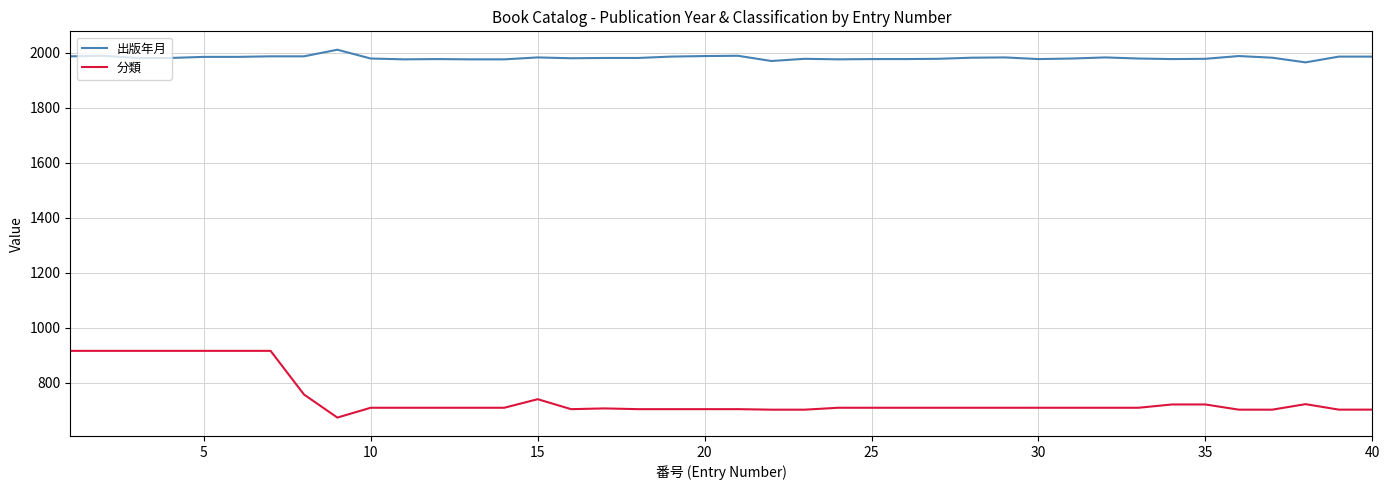

What is the smallest value displayed?

673.4